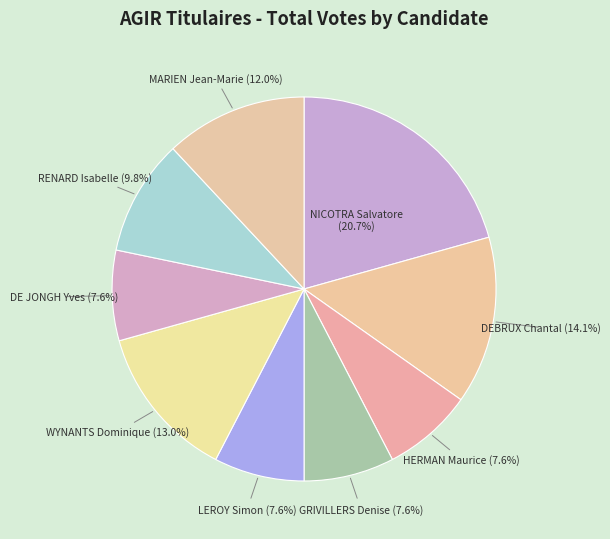

How many slices are in this pie chart?

9